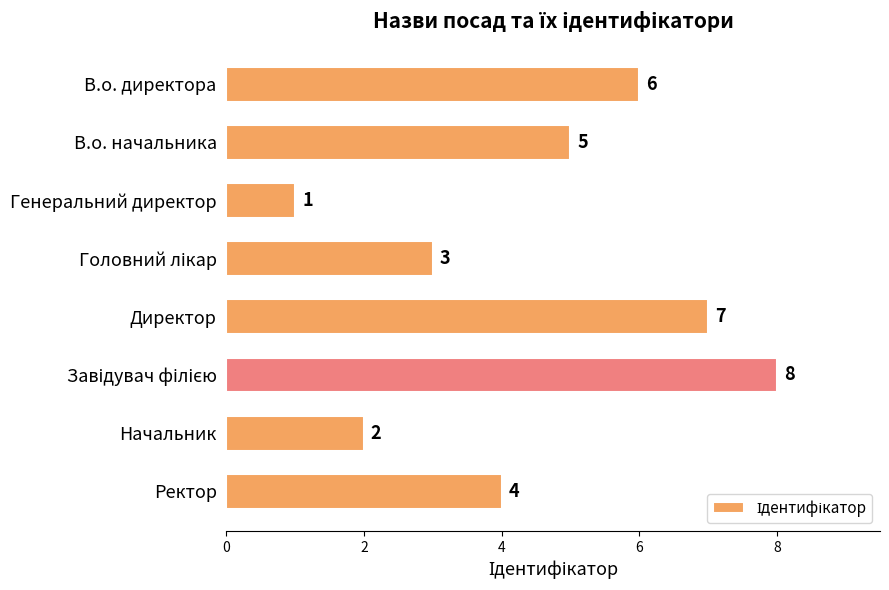

What is the sum of all values?

36